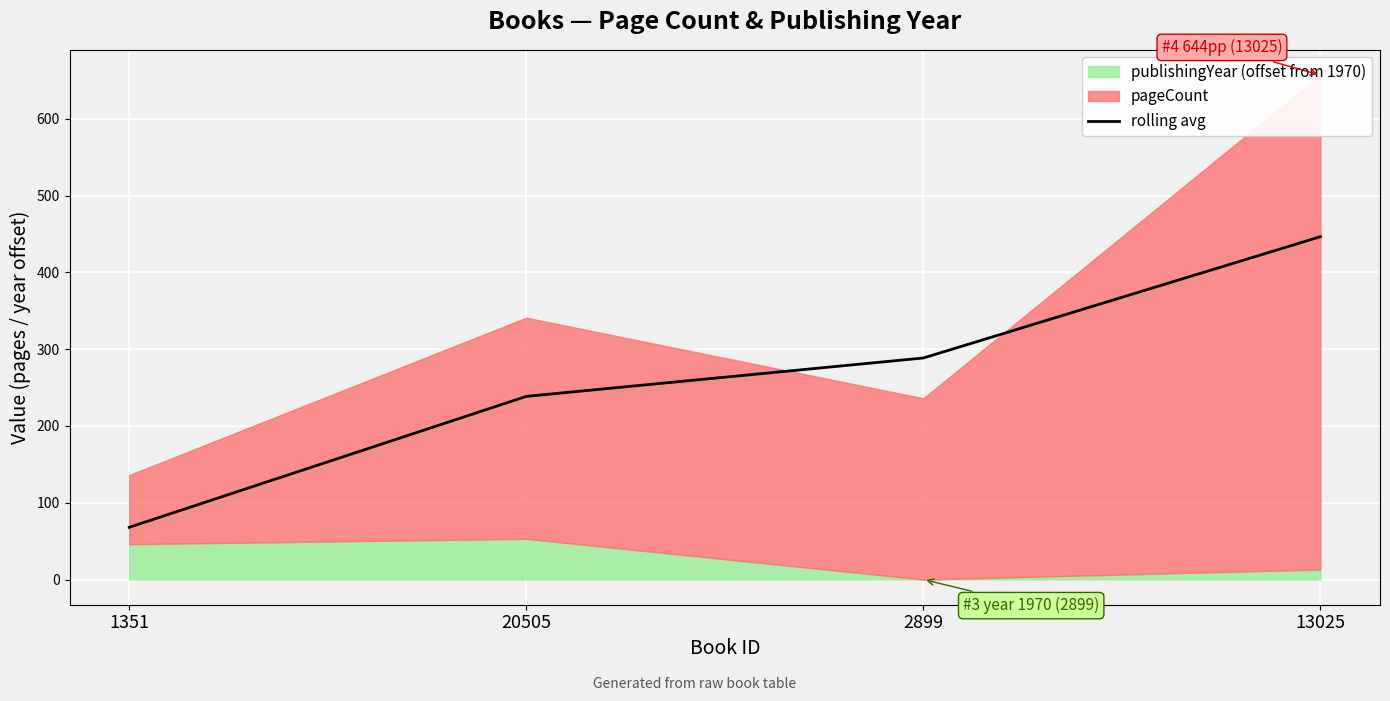

How many data points does each series have?

4